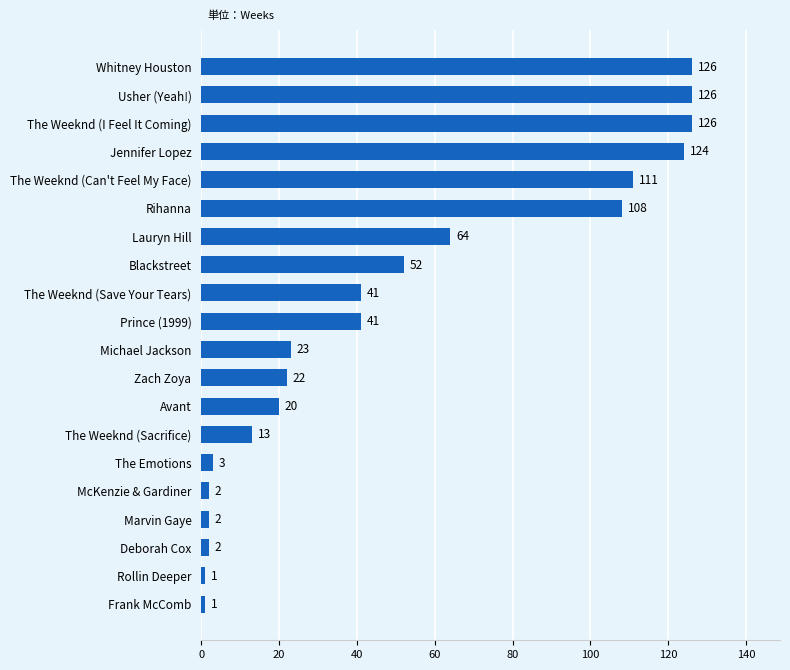

What is the ratio of the value at Avant to the value at The Emotions?

6.7